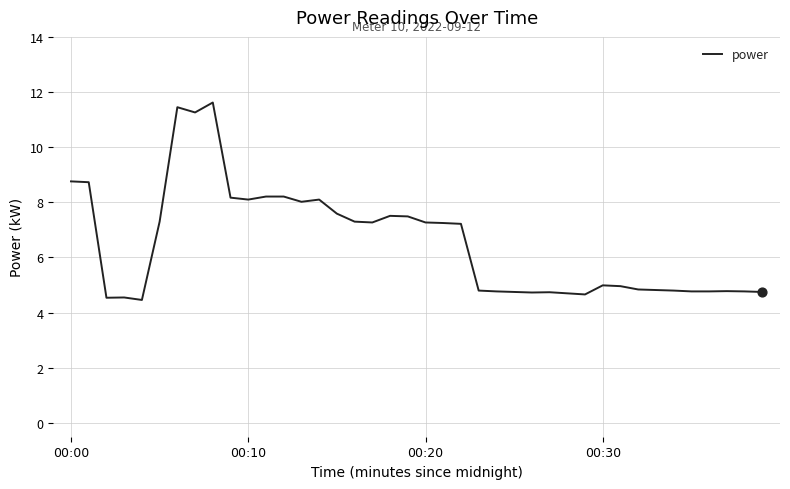

What is the maximum value shown in the chart?

11.6